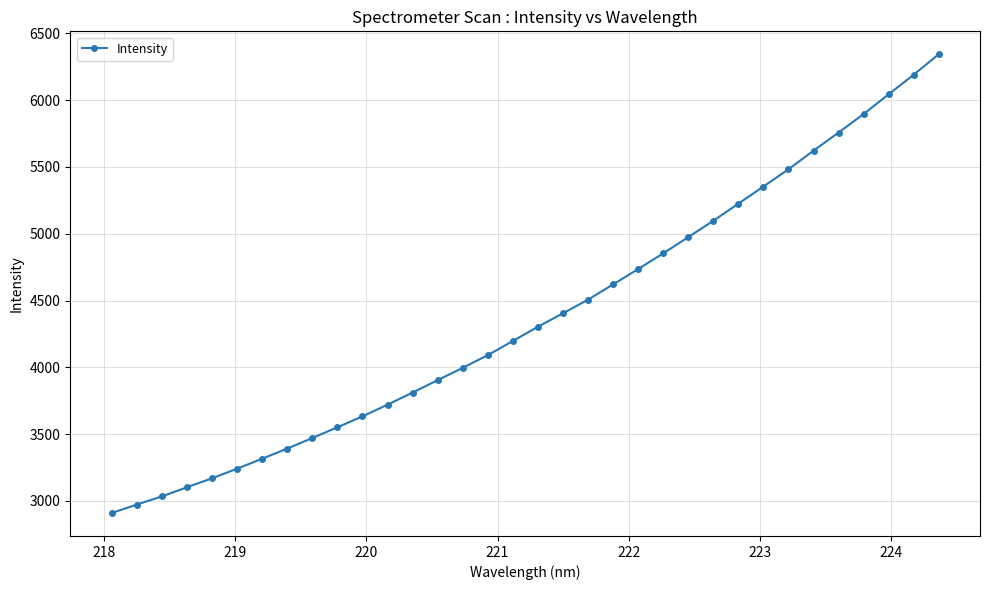

What is the maximum value shown in the chart?

6343.6